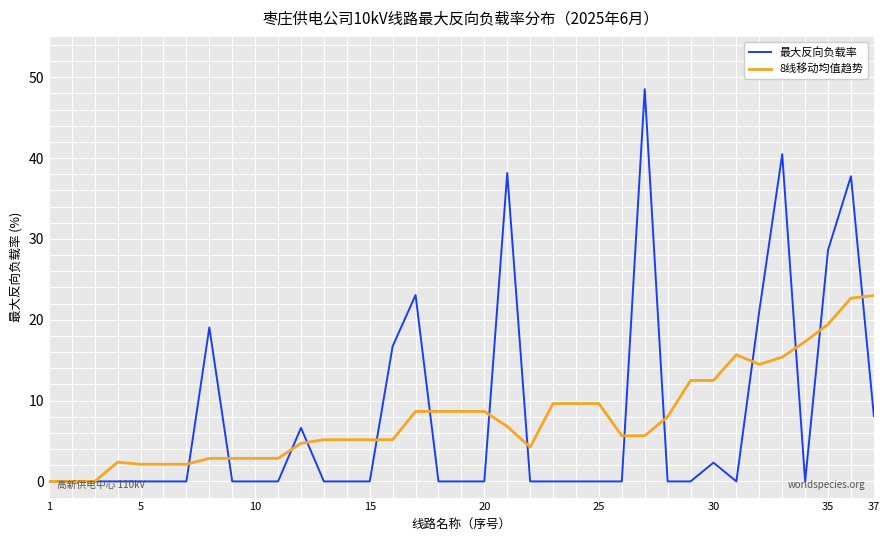

Which series has the largest range (max minus min)?

最大反向负载率